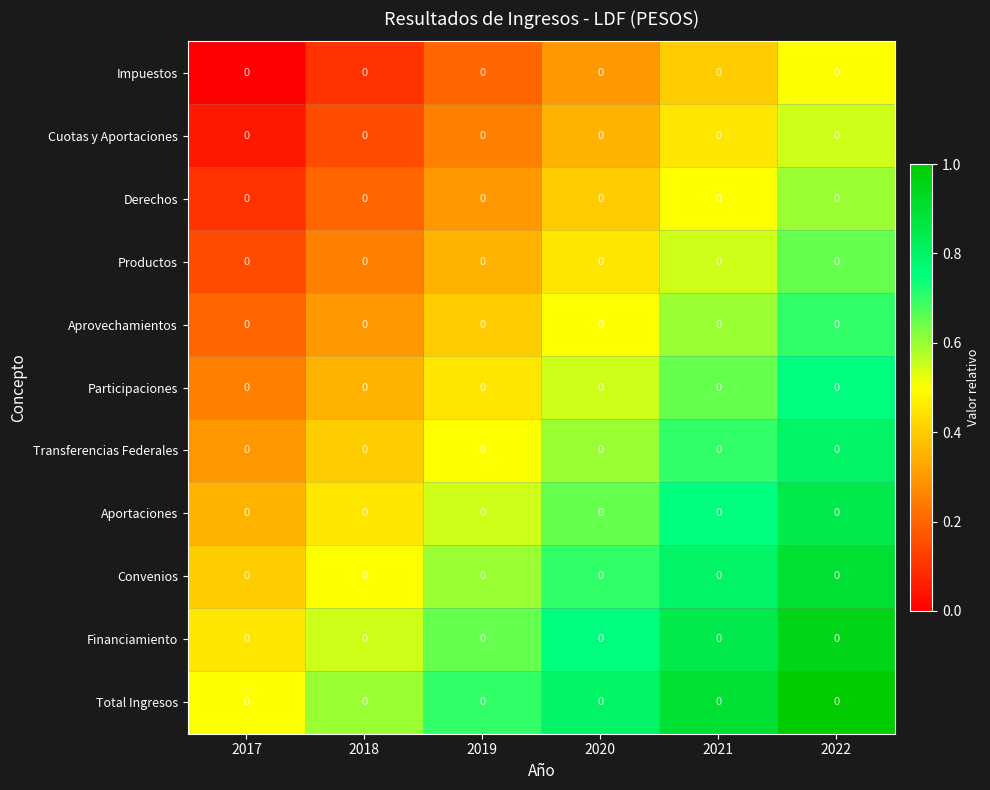

What is the spread (max minus min) of values at 2019?

0.5